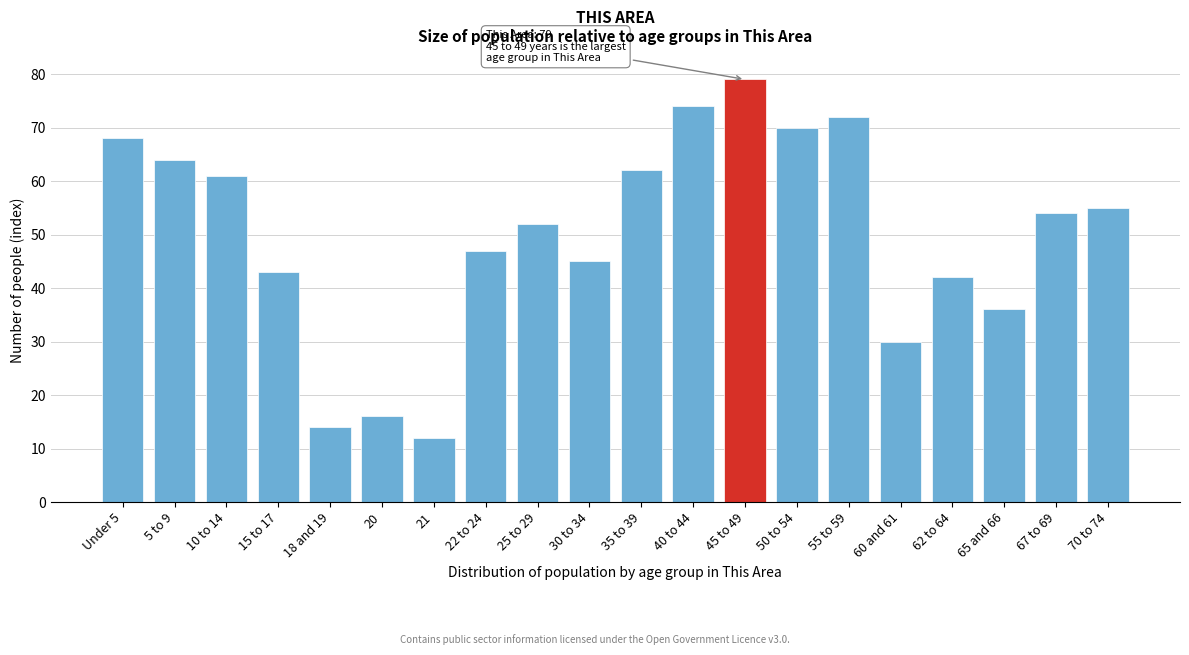

Reading right to left, list all the values displayed in this chart.

55	54	36	42	30	72	70	79	74	62	45	52	47	12	16	14	43	61	64	68